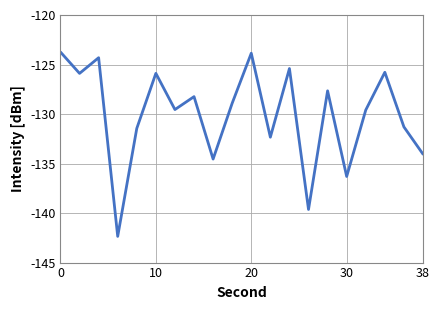

How many interior local valleys (lower than both neighbors) does the data have?

7